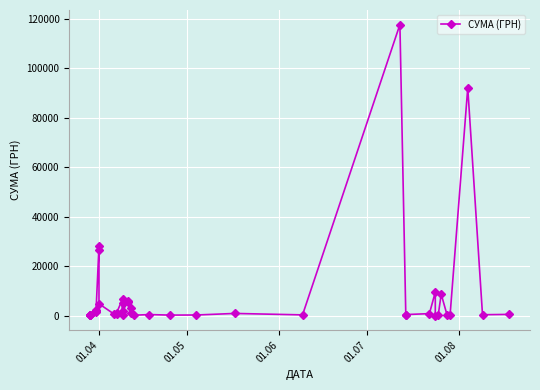

What is the difference between the maximum and minimum values?

117557.6